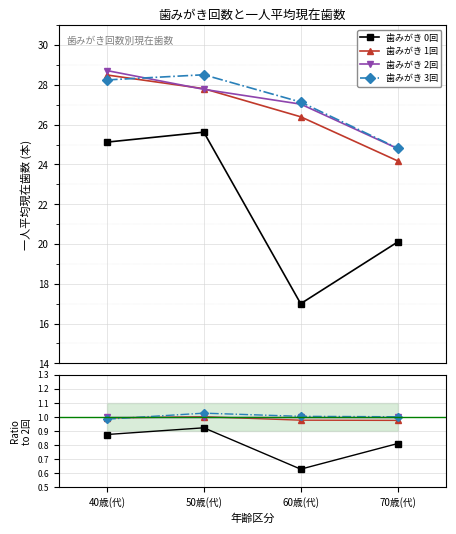

How many intersections are there between 歯みがき 1回 and 歯みがき 3回?

1